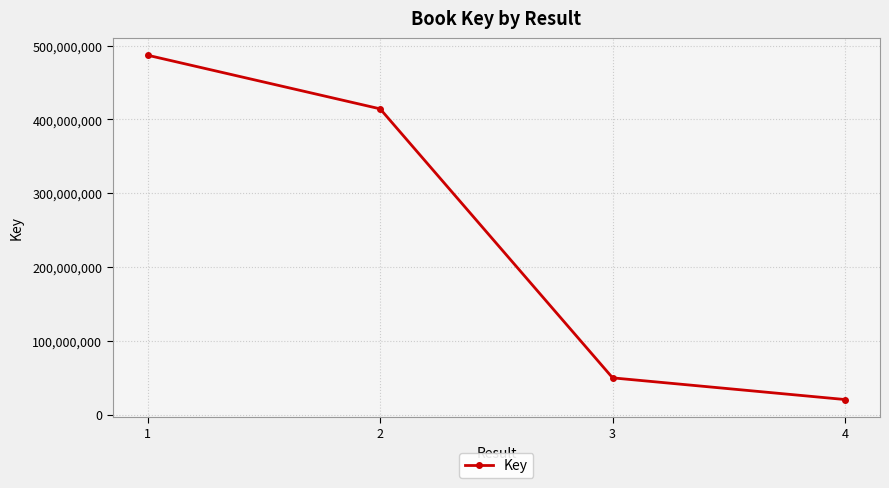

Which has a higher value, 4 or 3?

3